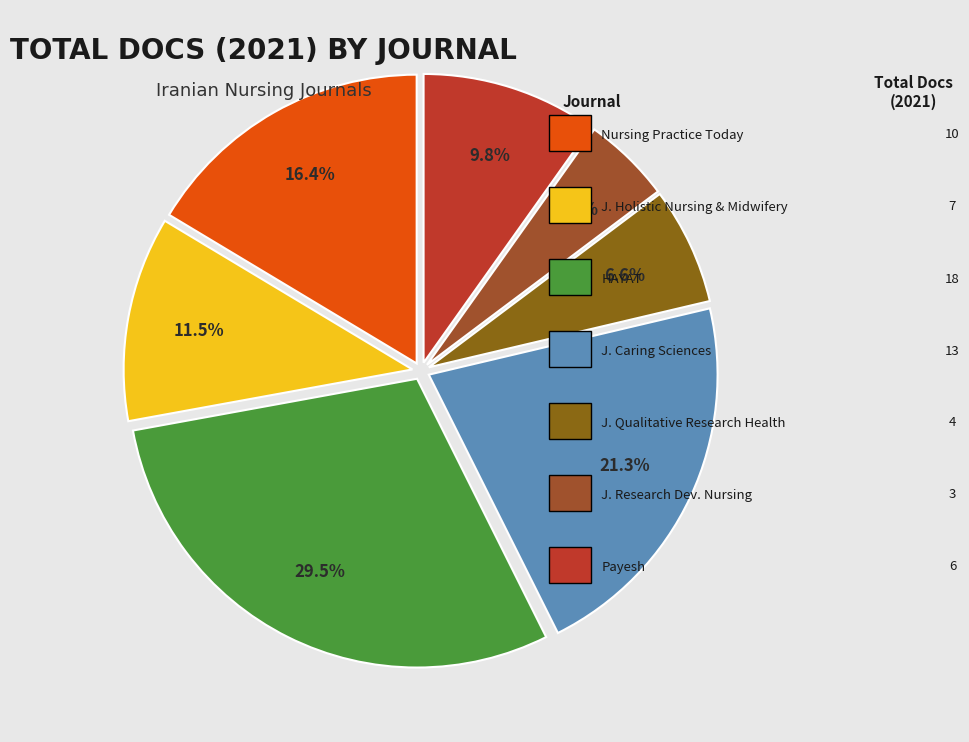

Count the number of slices in the pie.

7